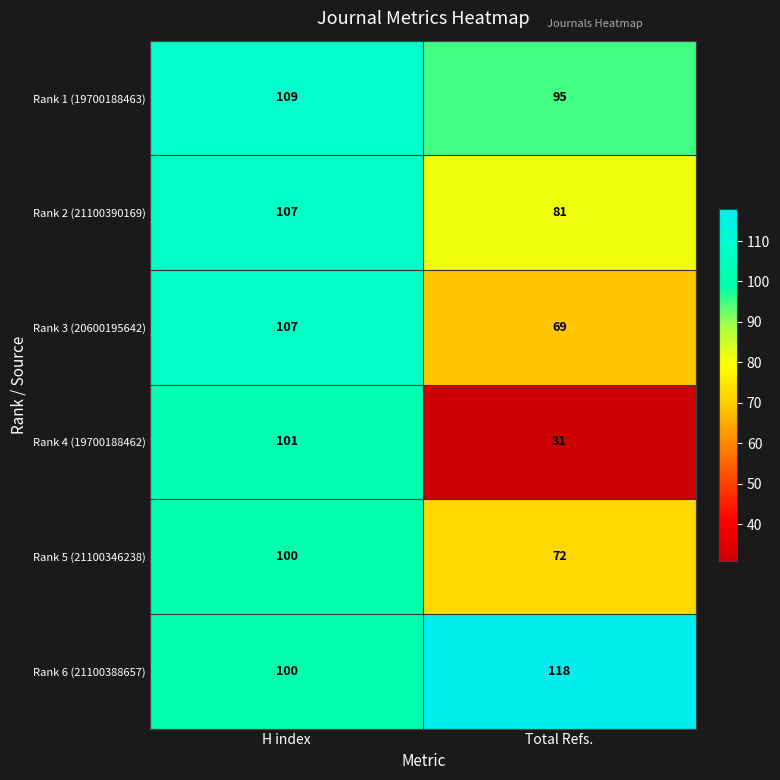

What is the difference between the maximum and minimum values in the Rank 6 (21100388657) series?

18